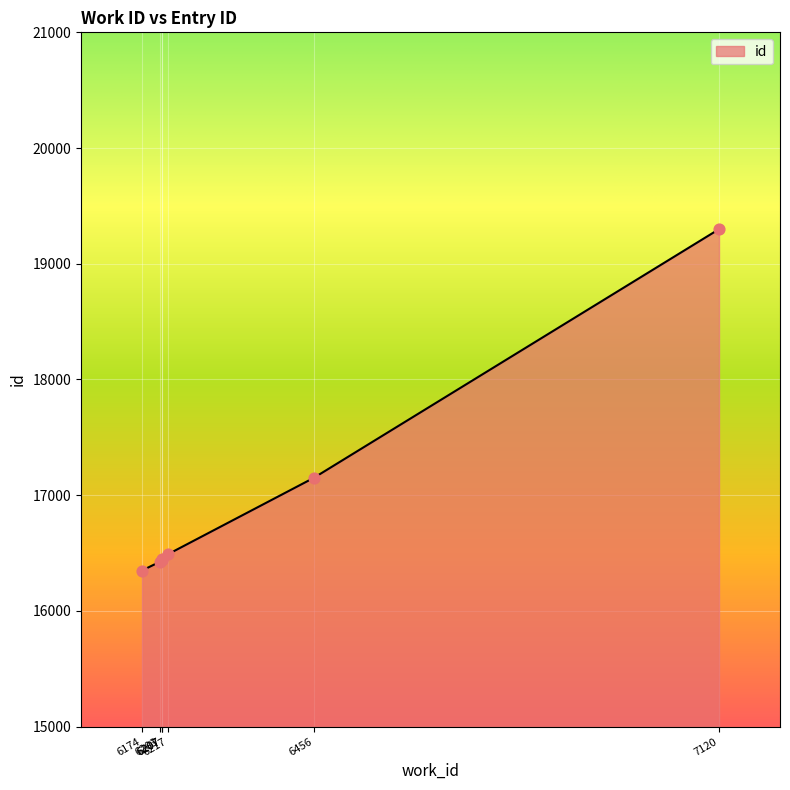

Approximately how many times larger is the value at 6217 compared to 7120?

0.9